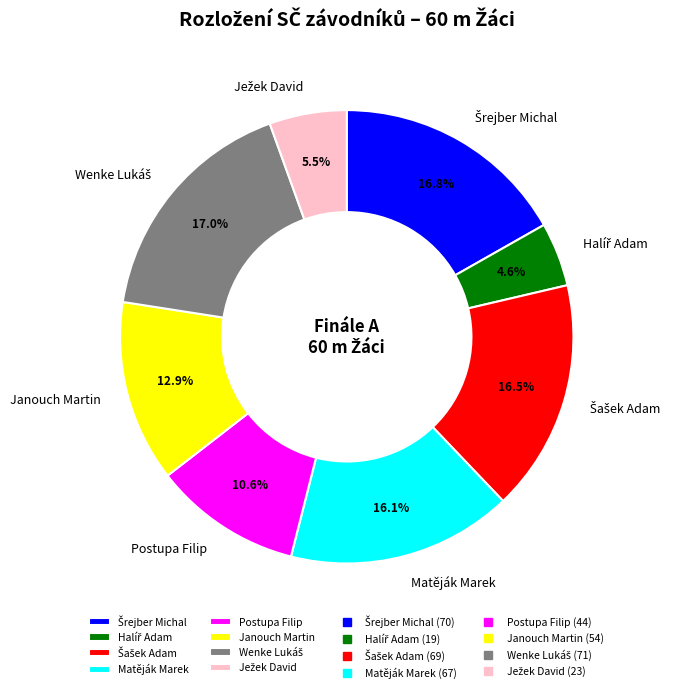

What portion of the pie excludes Postupa Filip?

89.4%